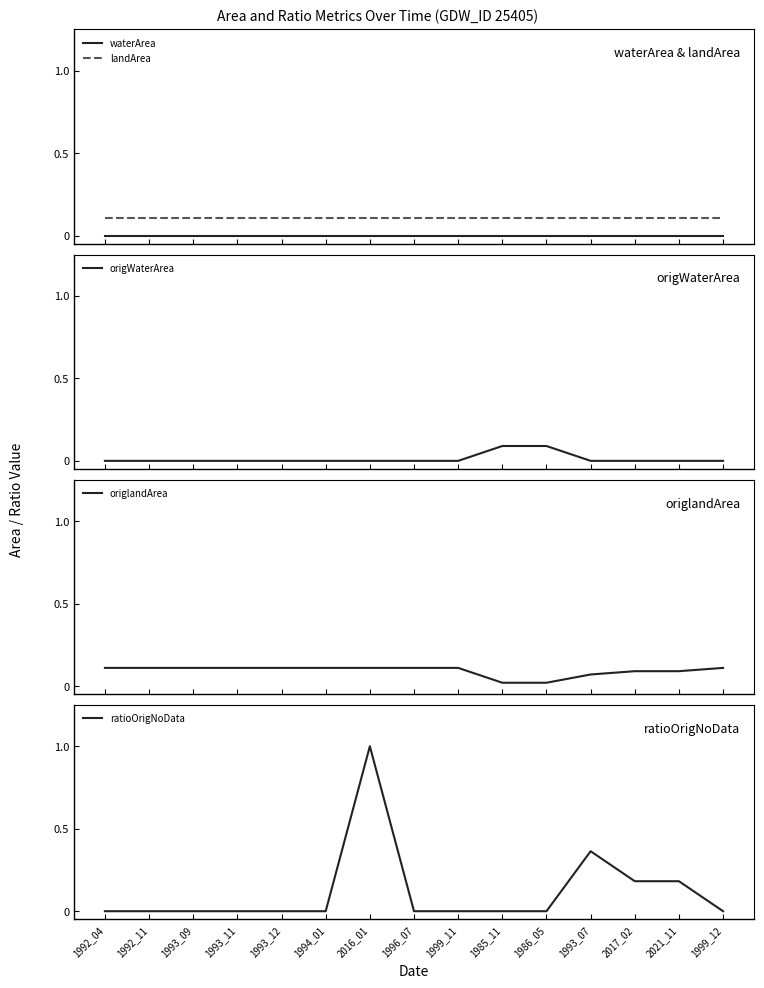

The origWaterArea series shows 0.0 at 1993_07. True or false?

False